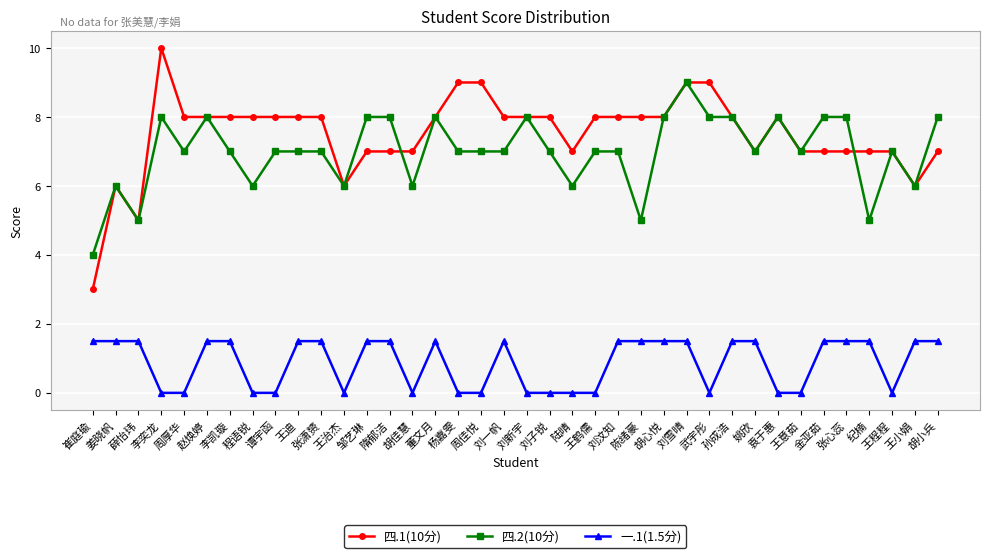

Reading left to right, what are all the values shown in this chart?

四.1(10分): 崔庭瑜=3.0	姜晓帆=6.0	薛怡玮=5.0	李奕龙=10.0	周厚华=8.0	赵焕婷=8.0	李凯璇=8.0	程语锐=8.0	谭宇函=8.0	王迪=8.0	张潇赟=8.0	王治杰=6.0	邹艺琳=7.0	隋郁洁=7.0	胡佳慧=7.0	董文月=8.0	杨嘉雯=9.0	周佳悦=9.0	刘一帆=8.0	刘新宇=8.0	刘子锐=8.0	陆晴=7.0	王鹤儒=8.0	刘汶知=8.0	陈绪豪=8.0	胡心悦=8.0	刘雪晴=9.0	武宇彤=9.0	孙成浩=8.0	姚欣=7.0	袁于惠=8.0	王意茹=7.0	金亚茹=7.0	张心蕊=7.0	纪楠=7.0	王程程=7.0	王小娟=6.0	胡小兵=7.0
四.2(10分): 崔庭瑜=4.0	姜晓帆=6.0	薛怡玮=5.0	李奕龙=8.0	周厚华=7.0	赵焕婷=8.0	李凯璇=7.0	程语锐=6.0	谭宇函=7.0	王迪=7.0	张潇赟=7.0	王治杰=6.0	邹艺琳=8.0	隋郁洁=8.0	胡佳慧=6.0	董文月=8.0	杨嘉雯=7.0	周佳悦=7.0	刘一帆=7.0	刘新宇=8.0	刘子锐=7.0	陆晴=6.0	王鹤儒=7.0	刘汶知=7.0	陈绪豪=5.0	胡心悦=8.0	刘雪晴=9.0	武宇彤=8.0	孙成浩=8.0	姚欣=7.0	袁于惠=8.0	王意茹=7.0	金亚茹=8.0	张心蕊=8.0	纪楠=5.0	王程程=7.0	王小娟=6.0	胡小兵=8.0
一.1(1.5分): 崔庭瑜=1.5	姜晓帆=1.5	薛怡玮=1.5	李奕龙=0.0	周厚华=0.0	赵焕婷=1.5	李凯璇=1.5	程语锐=0.0	谭宇函=0.0	王迪=1.5	张潇赟=1.5	王治杰=0.0	邹艺琳=1.5	隋郁洁=1.5	胡佳慧=0.0	董文月=1.5	杨嘉雯=0.0	周佳悦=0.0	刘一帆=1.5	刘新宇=0.0	刘子锐=0.0	陆晴=0.0	王鹤儒=0.0	刘汶知=1.5	陈绪豪=1.5	胡心悦=1.5	刘雪晴=1.5	武宇彤=0.0	孙成浩=1.5	姚欣=1.5	袁于惠=0.0	王意茹=0.0	金亚茹=1.5	张心蕊=1.5	纪楠=1.5	王程程=0.0	王小娟=1.5	胡小兵=1.5